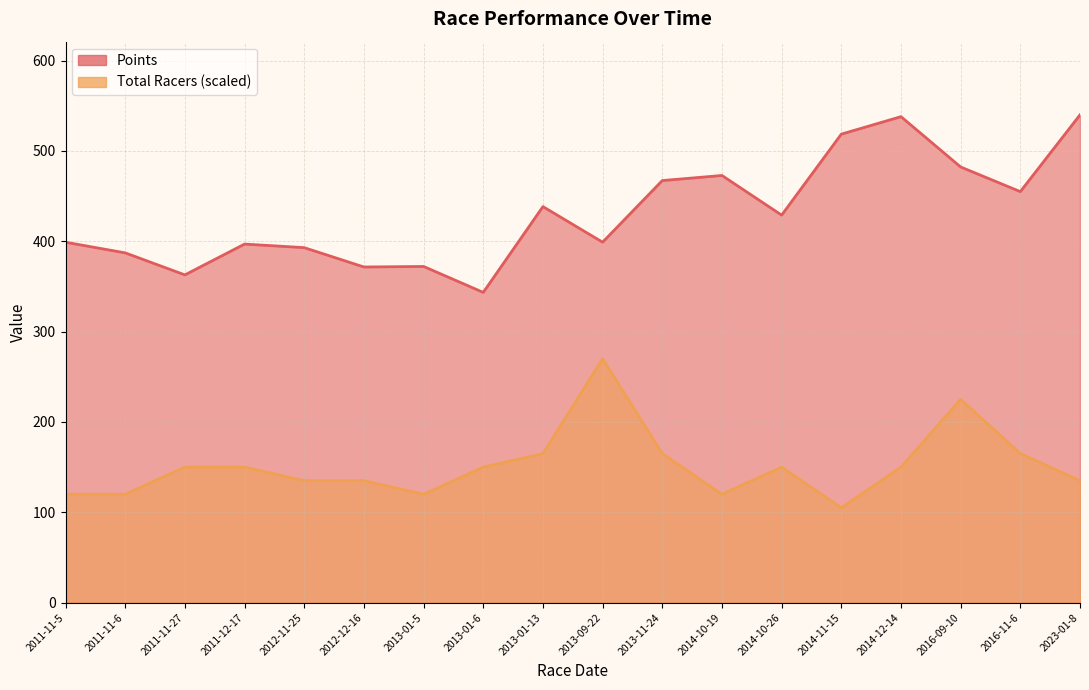

Which series has the widest spread of values?

Points